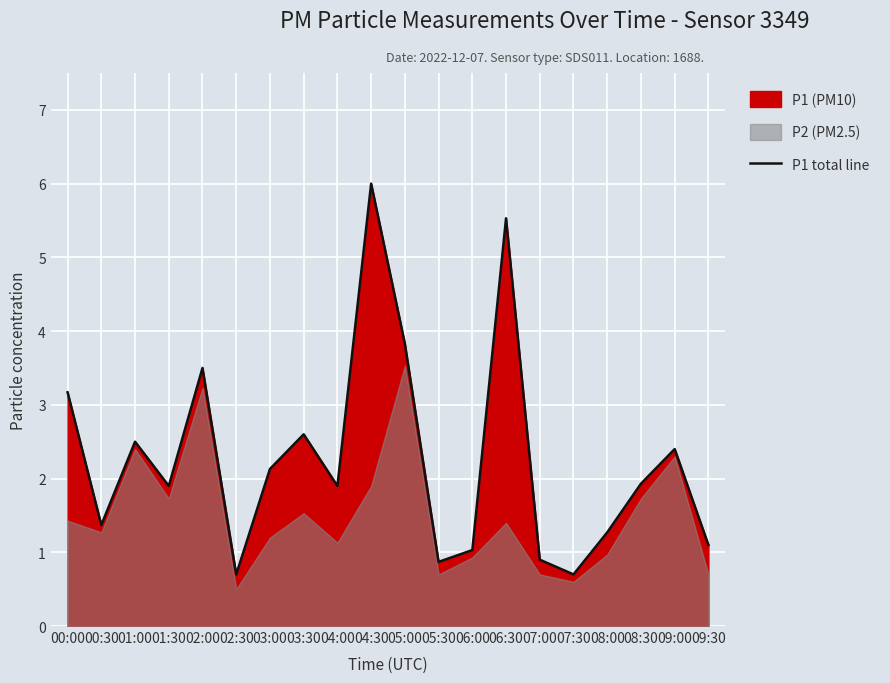

How many lines are shown in the chart?

1